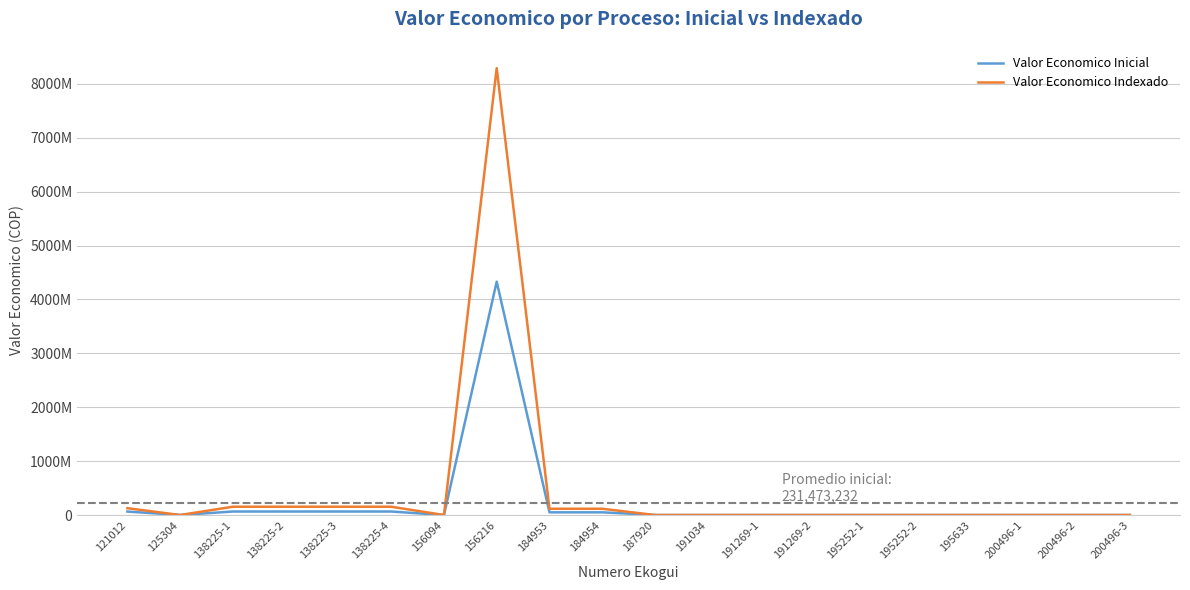

What is the difference between the maximum and minimum values in the Valor Economico Indexado series?

8293311847